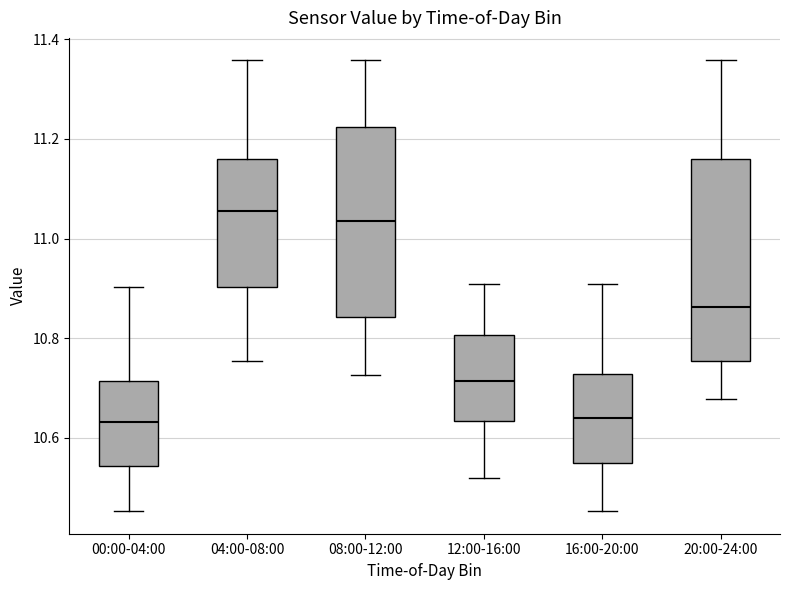

Reading left to right, transcribe this box plot: for each box, give where its median line is, the range the box spans, and where its two whiskers end, as read against the y-axis. The values are not printed on the chart, so give them approximately, as read against the axis.

00:00-04:00: median 10.64, box 10.54 to 10.72, whiskers 10.46 to 10.90
04:00-08:00: median 11.06, box 10.90 to 11.16, whiskers 10.76 to 11.36
08:00-12:00: median 11.04, box 10.84 to 11.22, whiskers 10.72 to 11.36
12:00-16:00: median 10.72, box 10.64 to 10.80, whiskers 10.52 to 10.90
16:00-20:00: median 10.64, box 10.54 to 10.72, whiskers 10.46 to 10.90
20:00-24:00: median 10.86, box 10.76 to 11.16, whiskers 10.68 to 11.36